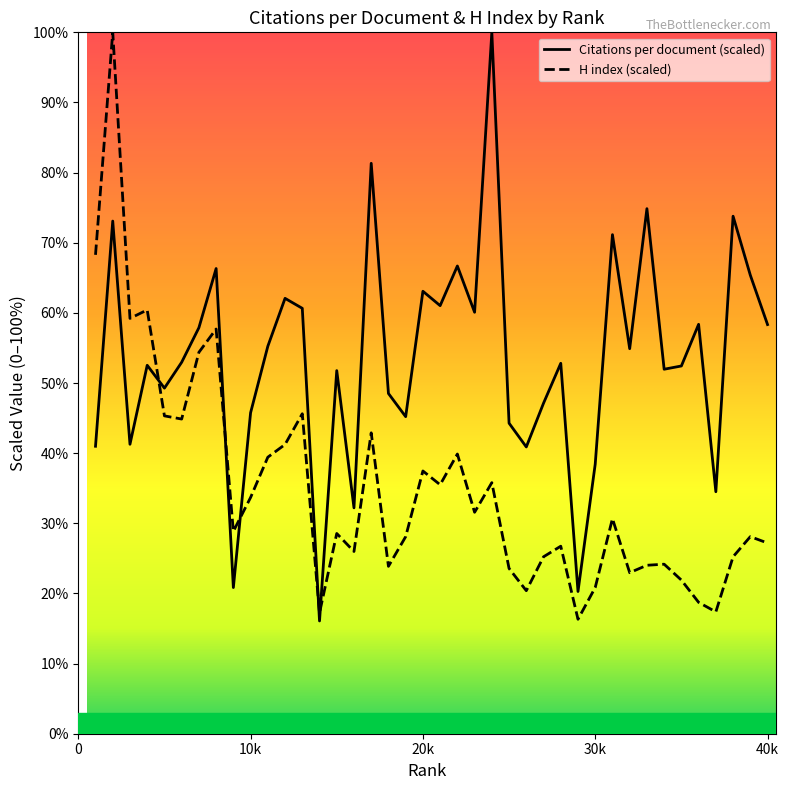

How many interior local valleys does the H index series have?

12